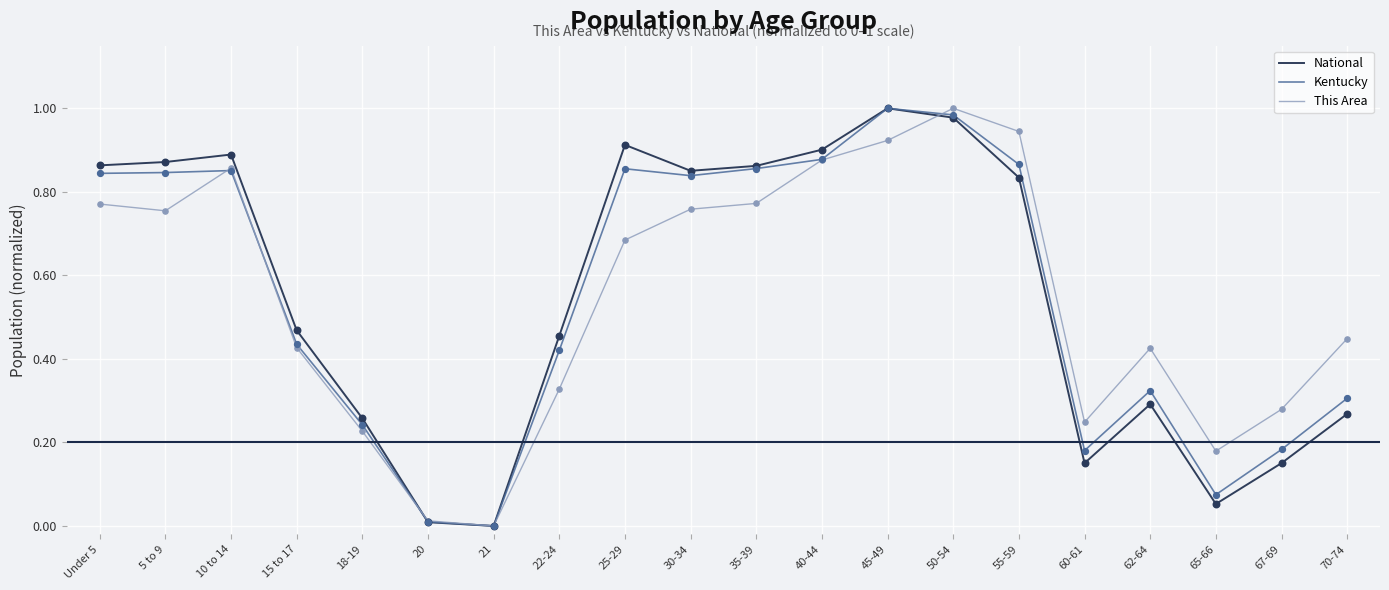

Is the value of This Area at 70-74 greater than the value of National at 5 to 9?

No